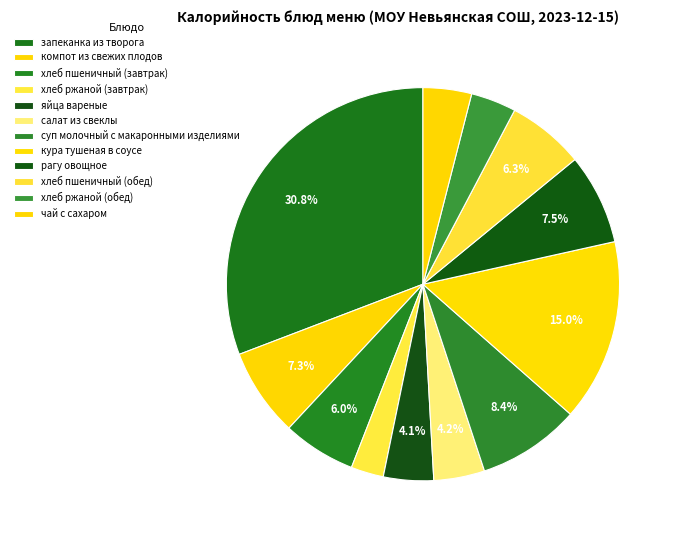

Is яйца вареные the majority of the pie?

No